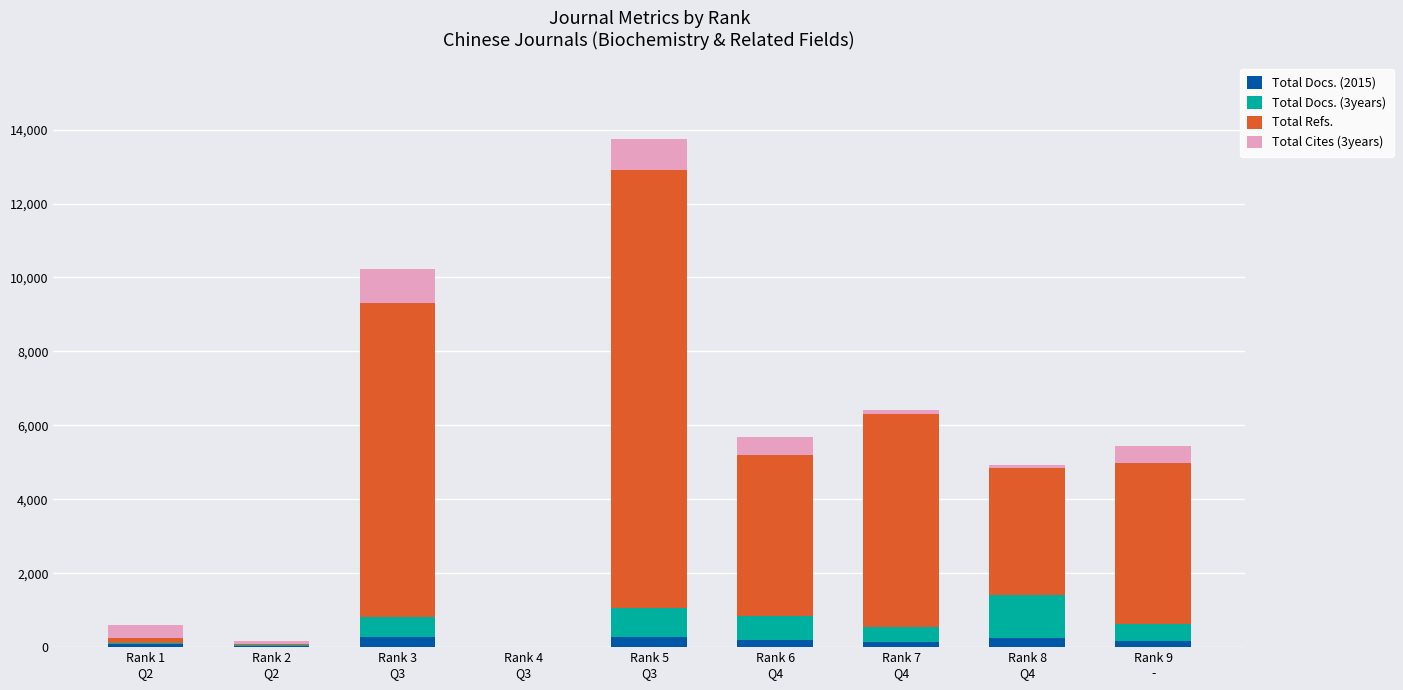

Are the bars horizontal?

No